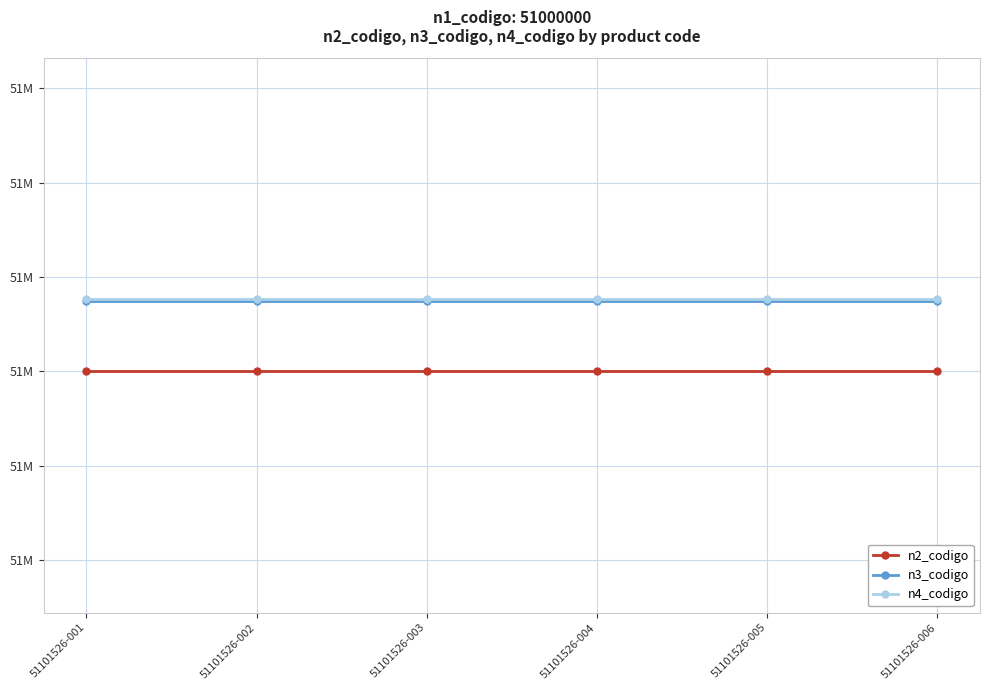

What is the sum of all n4_codigo values?

306609156